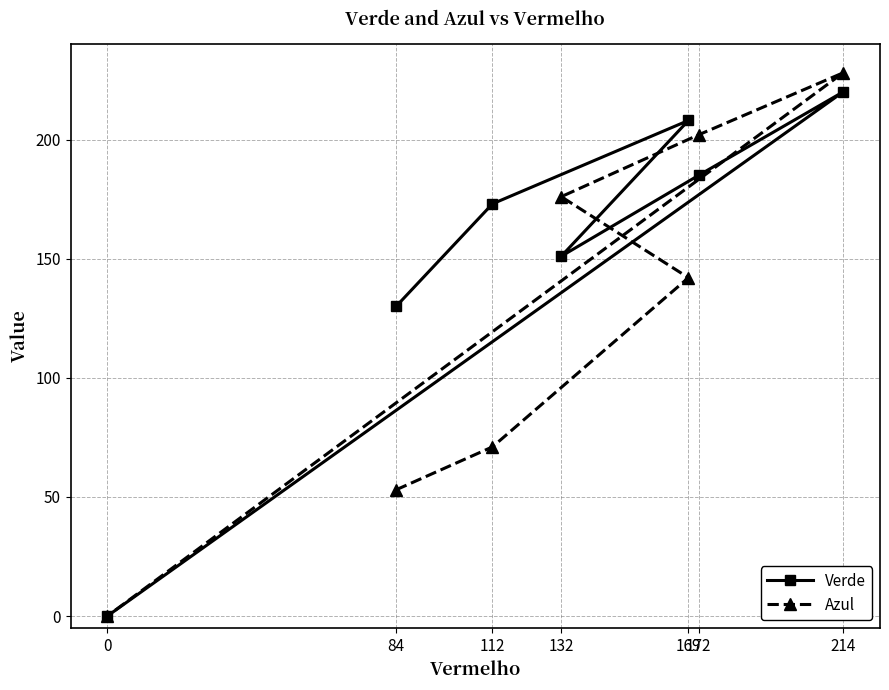

Where is the first local minimum for Verde?

132